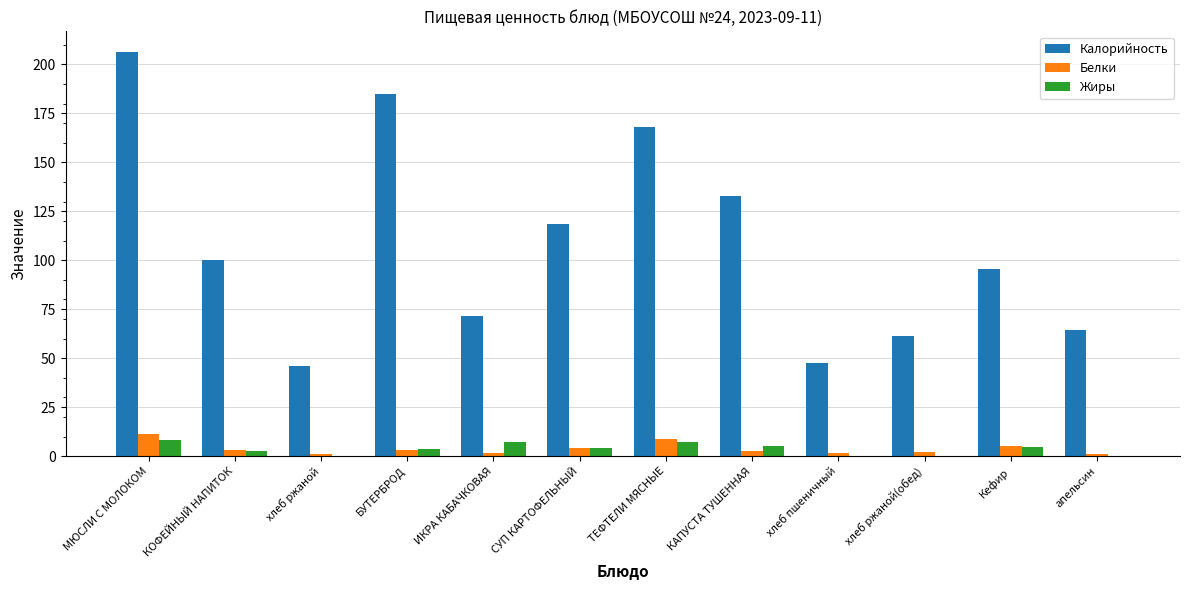

How many data points in Жиры are above 4?

6